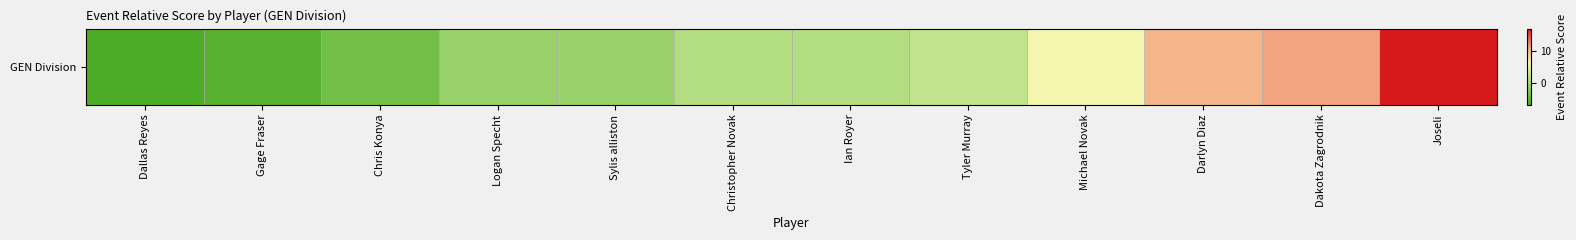

What is the maximum value shown in the chart?

17